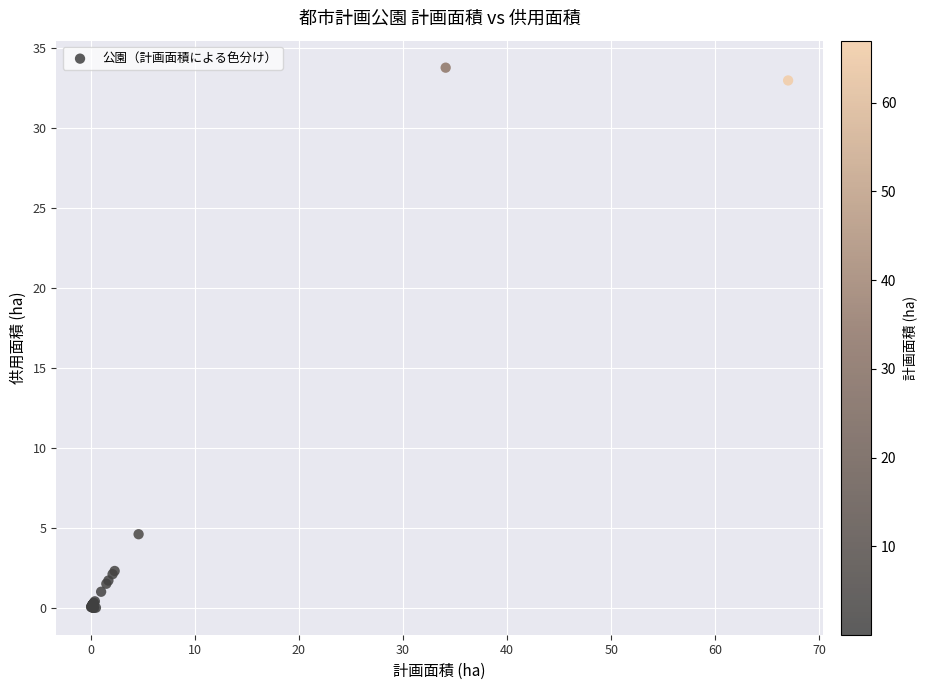

What Y value in the scatter plot is closest to 16?

4.6